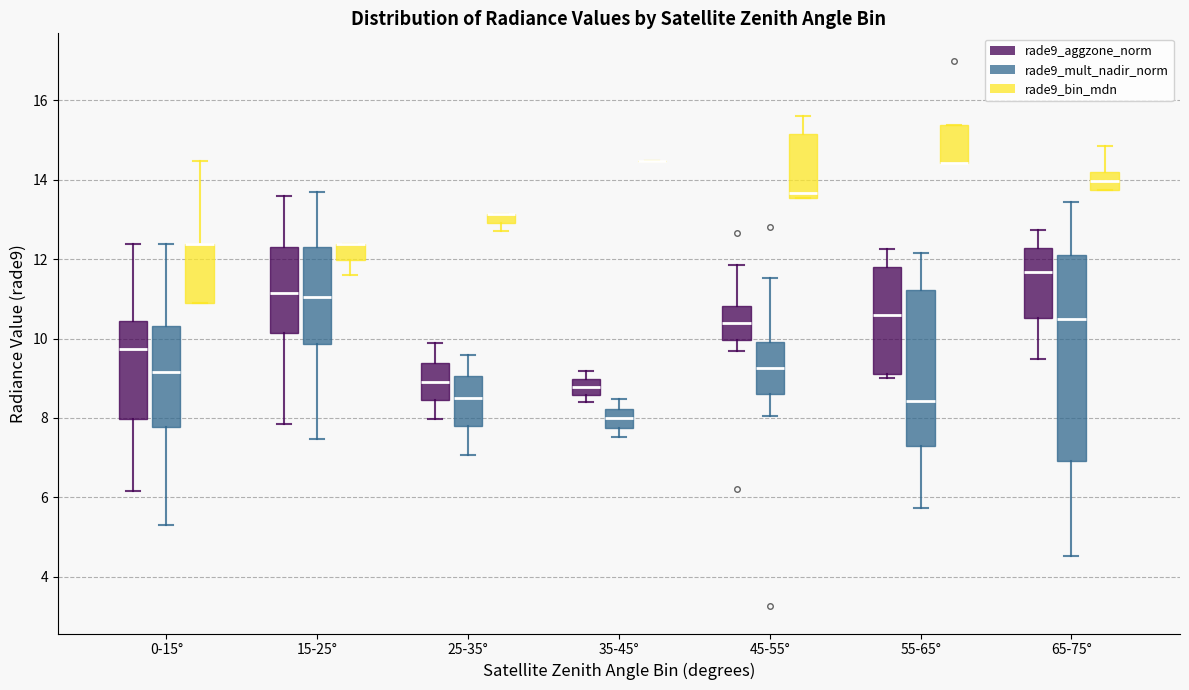

Comparing the boxes themselves (not the whiskers), which one is the tallest?

65-75° (rade9_mult_nadir_norm)